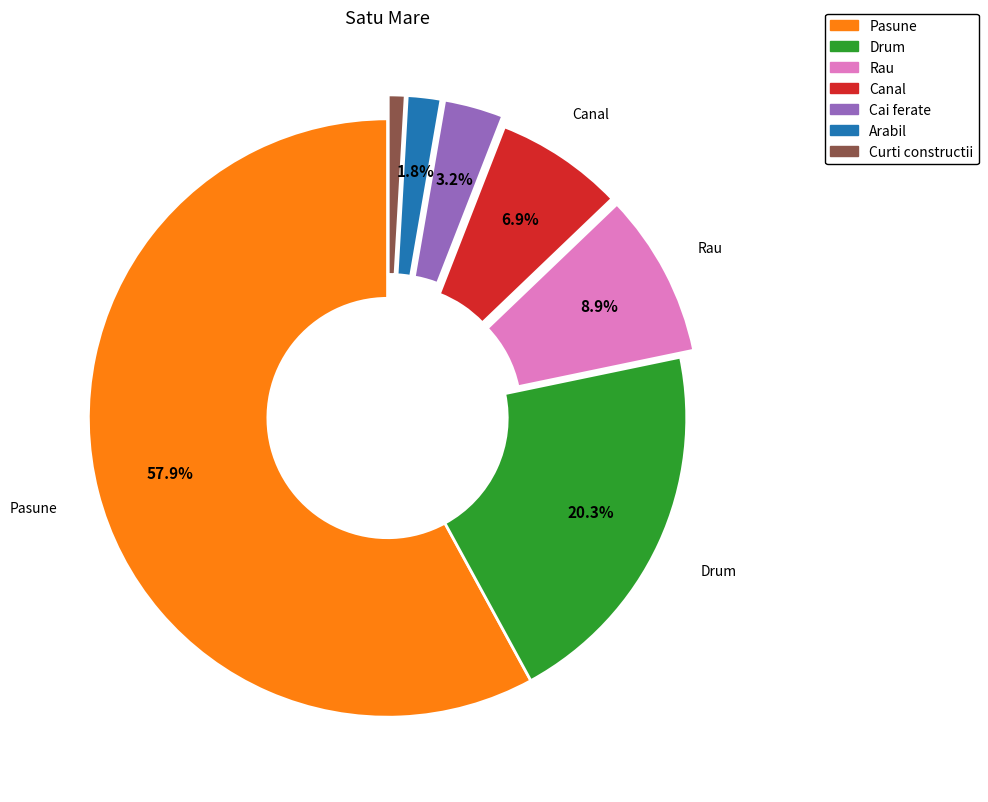

Is there any slice that represents more than half of the pie?

Yes